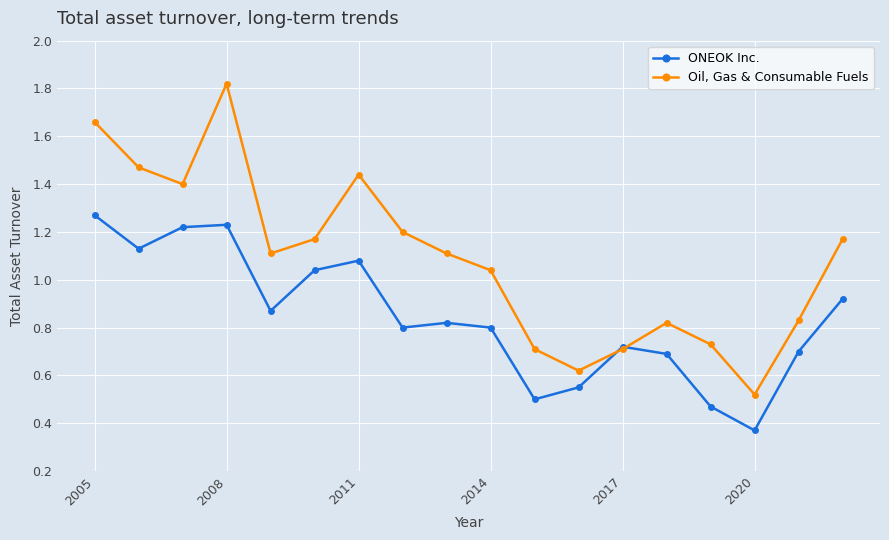

Which series has the largest range (max minus min)?

Oil, Gas & Consumable Fuels